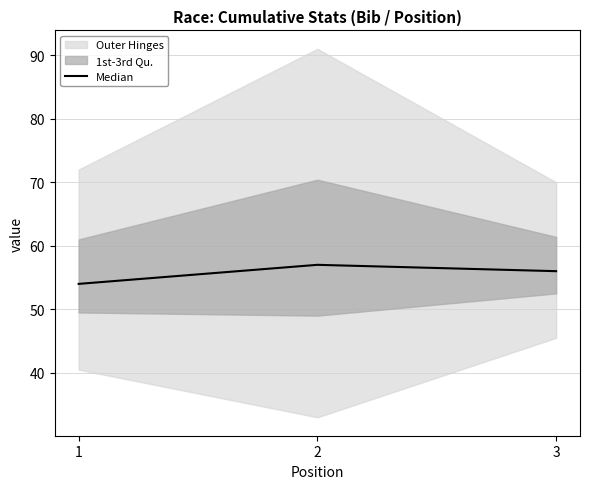

True or false: the data shows 54 at 1.

True